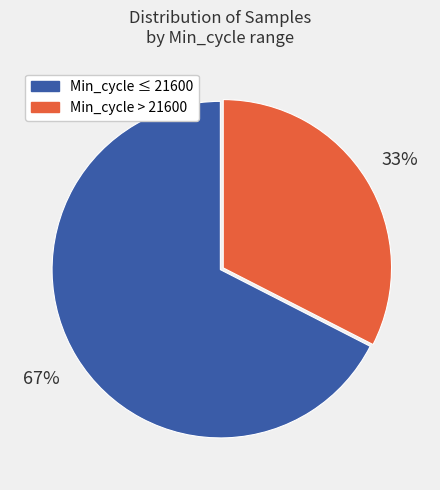

Does any single category account for the majority?

Yes